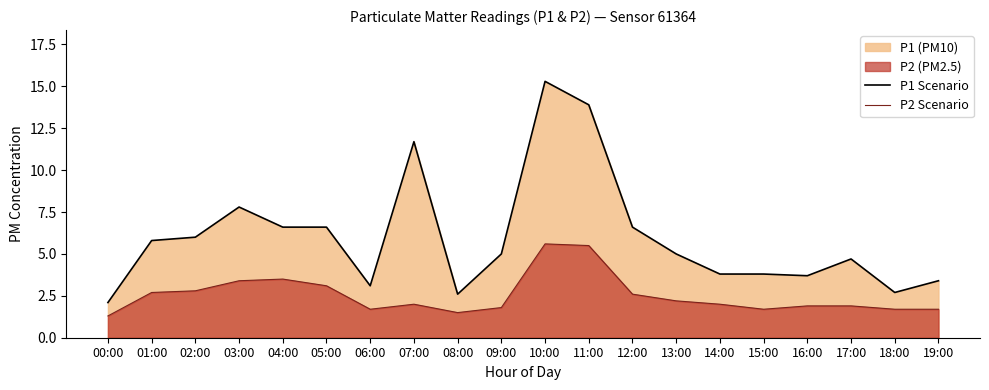

How many lines are shown in the chart?

2